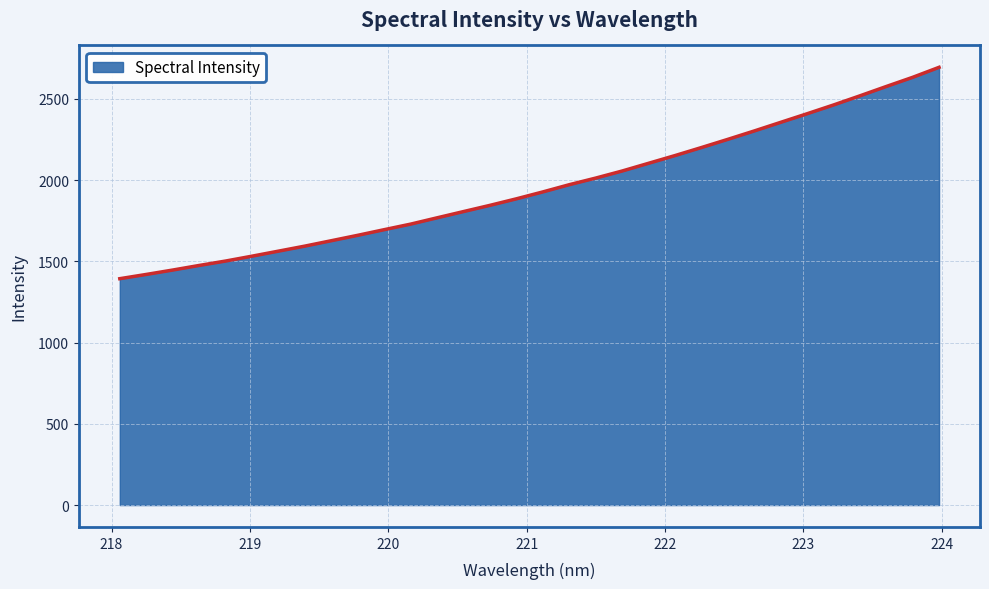

What is the difference between the maximum and minimum values?

1300.7